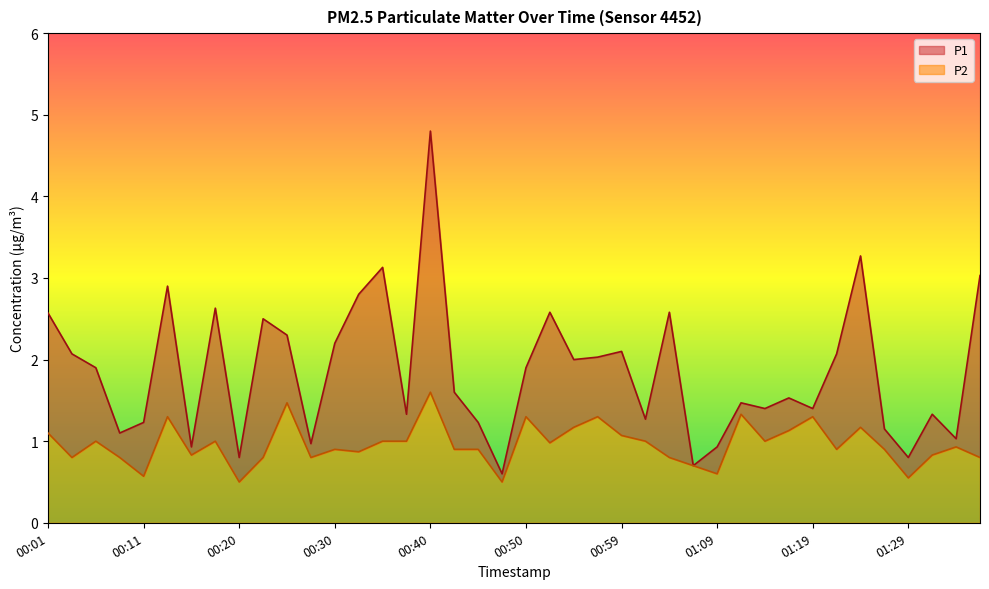

At which category is the sum across all series the highest?

00:40